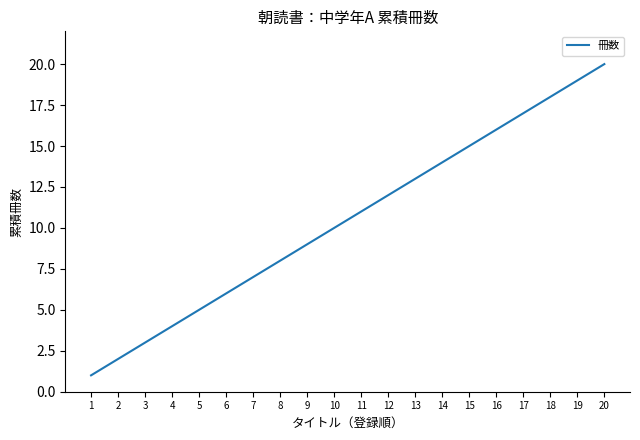

The chart shows a value of 17 at 17. True or false?

True